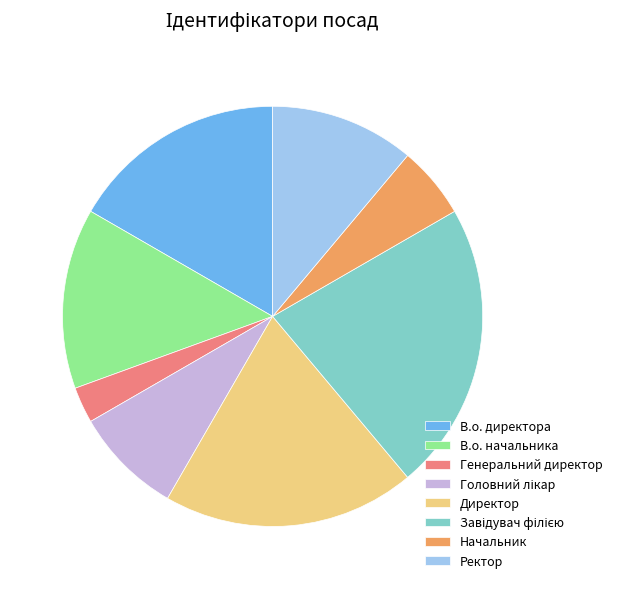

Which slice is the smallest?

Генеральний директор